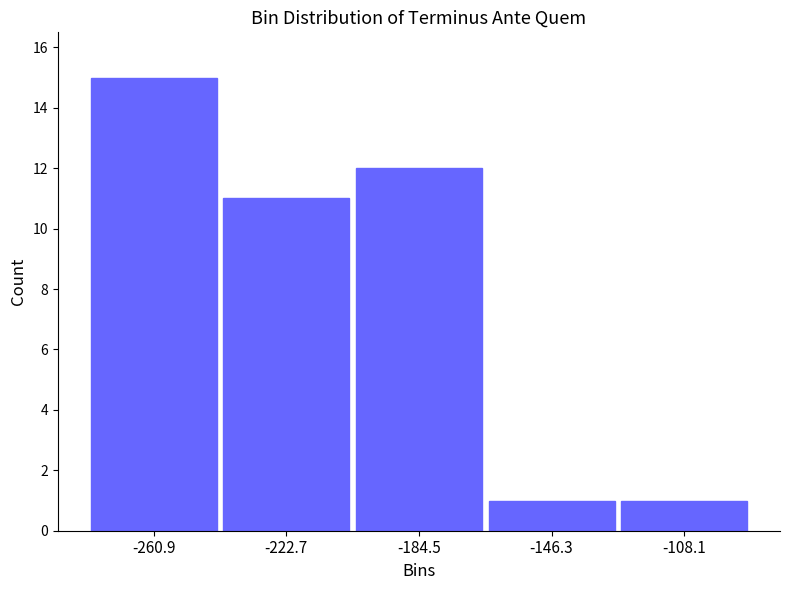

How tall is the bar that spans -280 to -240 on the x-axis? Neither the bar edges nor the heights are printed on the chart, so give them approximately, as read against the axes.

15